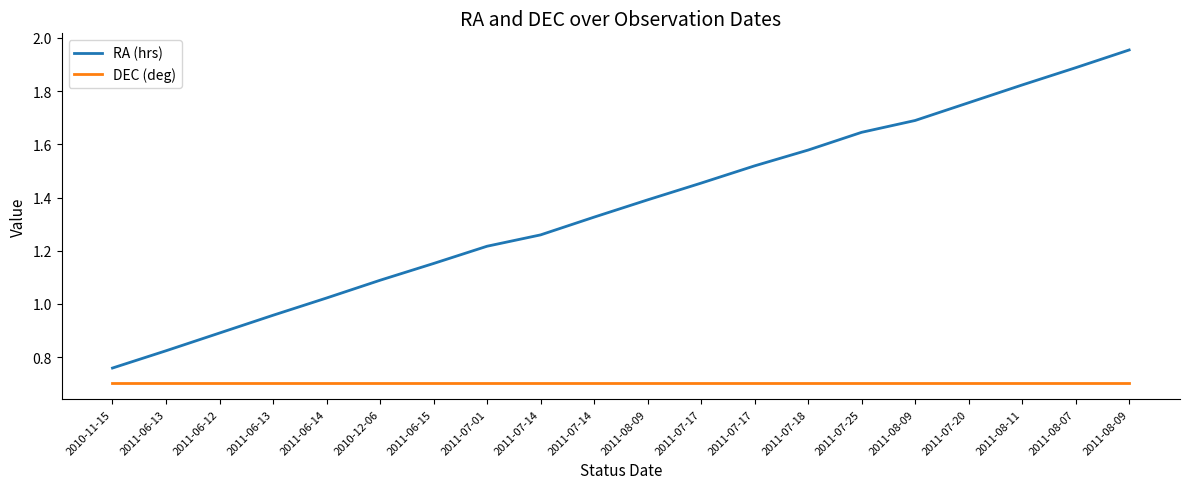

What are all the series names shown in the legend?

RA (hrs), DEC (deg)